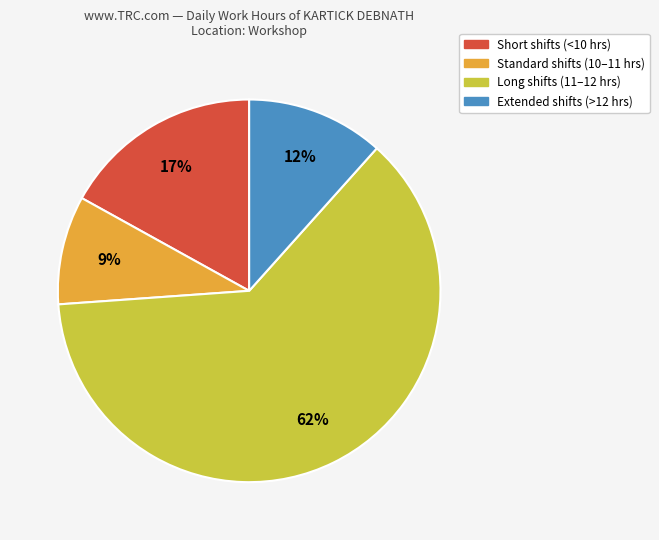

Is there any slice that represents more than half of the pie?

Yes